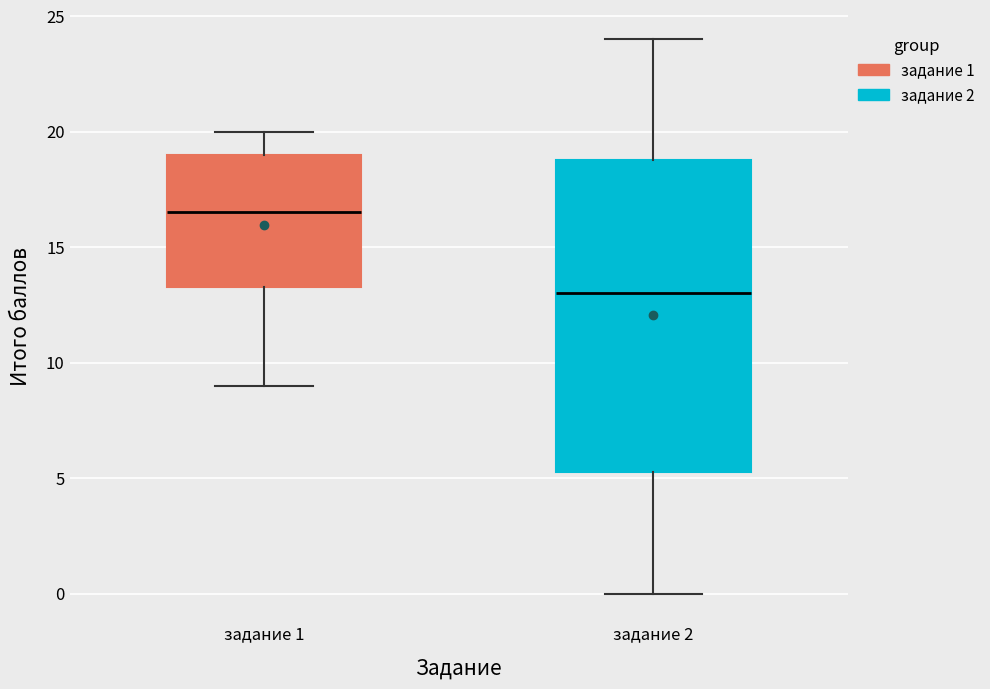

Which box is the tallest, from its lower edge to its upper edge?

задание 2